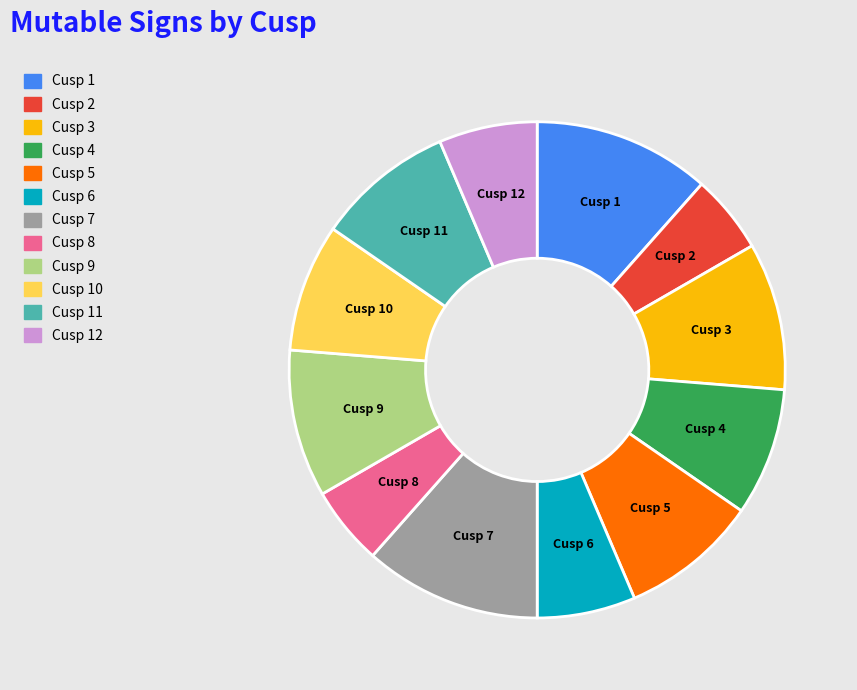

The Cusp 10 slice represents 8% of the pie. True or false?

True